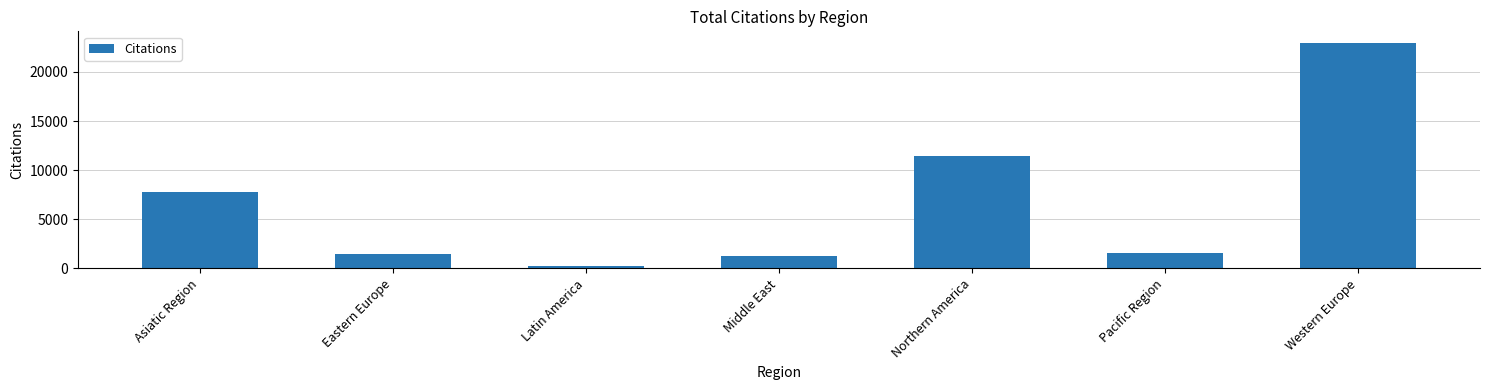

What is the change in value from Middle East to Western Europe?

+21709